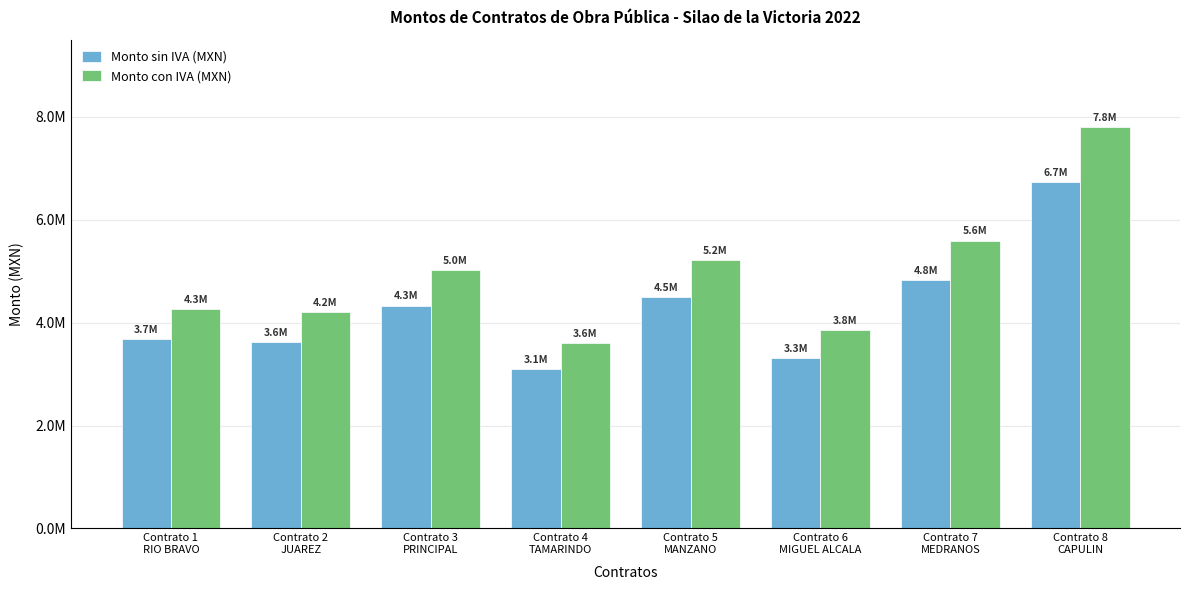

What is the difference between the maximum and second lowest values in the Monto sin IVA (MXN) series?

3408852.9